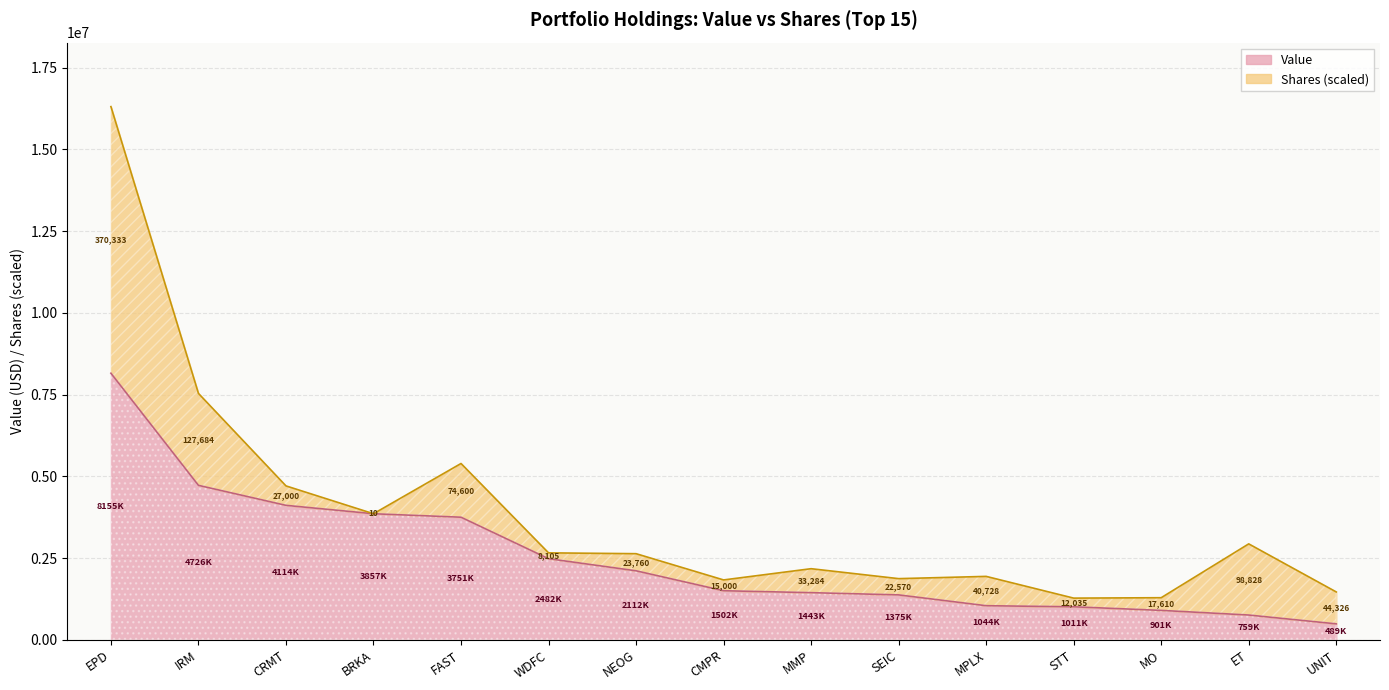

How many values exceed 1502000?

7